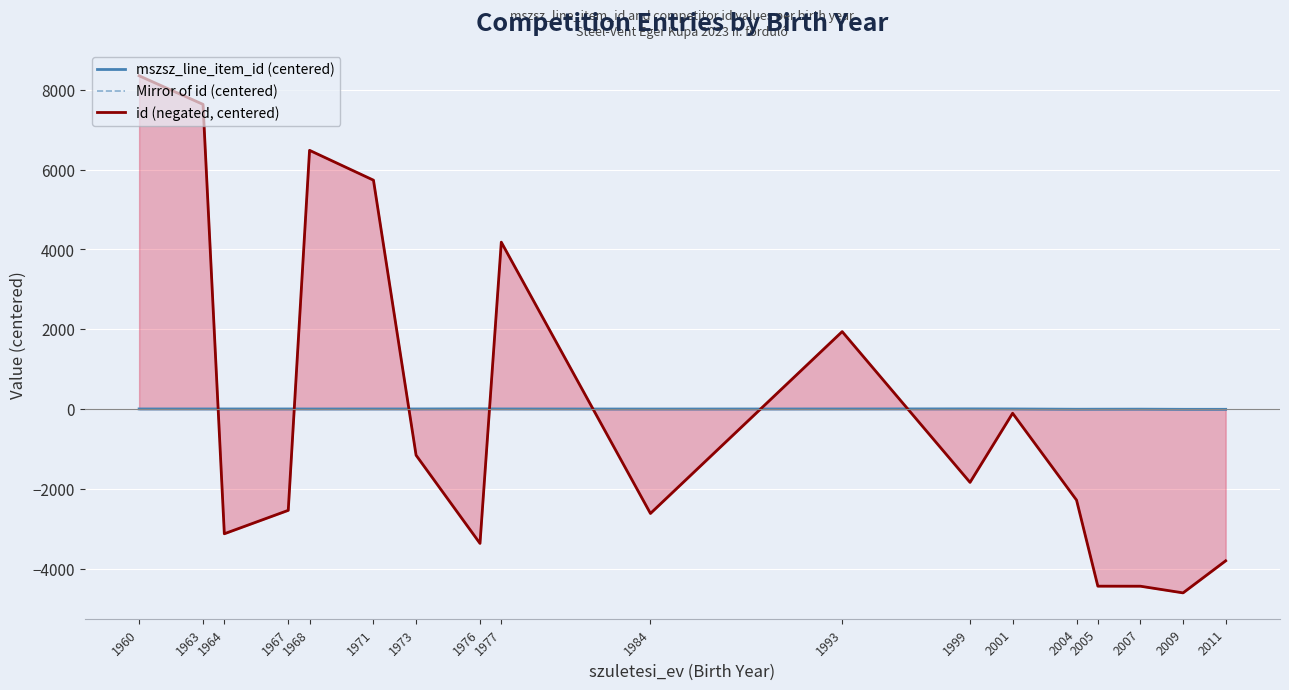

Is it true that id (negated, centered) equals -4442.0 at 2007?

True